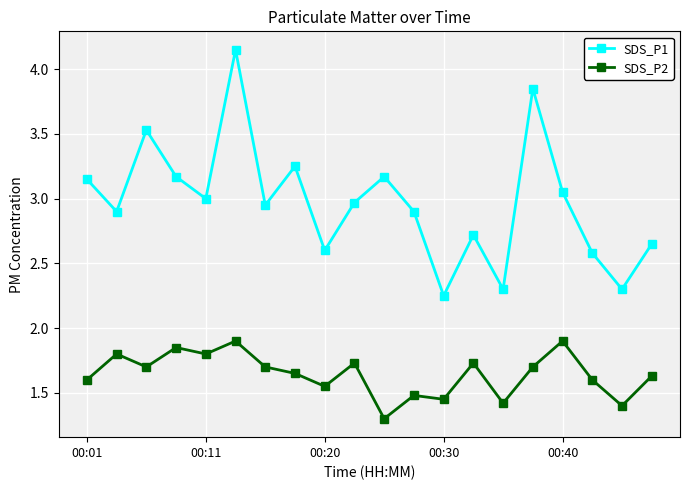

List the series in order of their overall mean, lowest first.

SDS_P2, SDS_P1